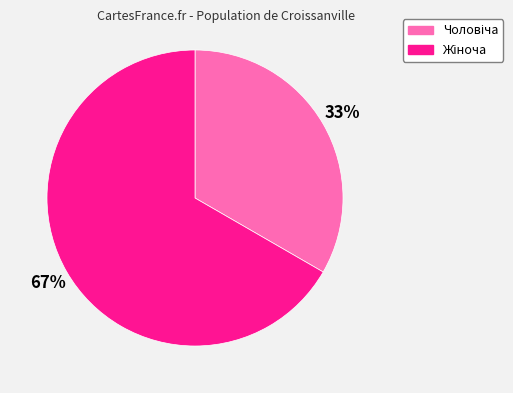

How many slices are in this pie chart?

2